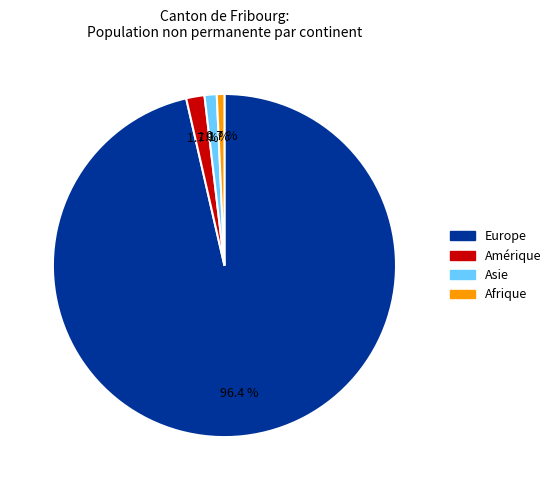

Is there any slice that represents more than half of the pie?

Yes